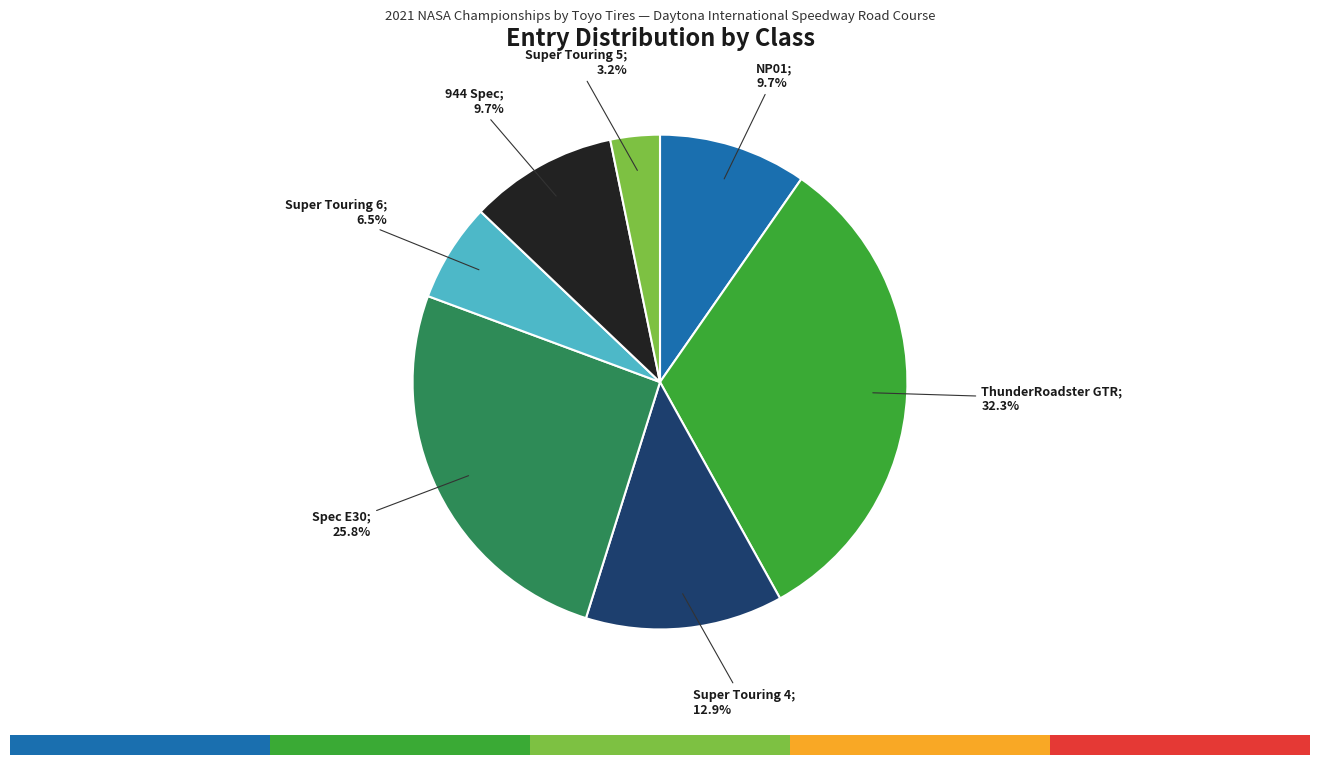

Which slice is the smallest?

Super Touring 5